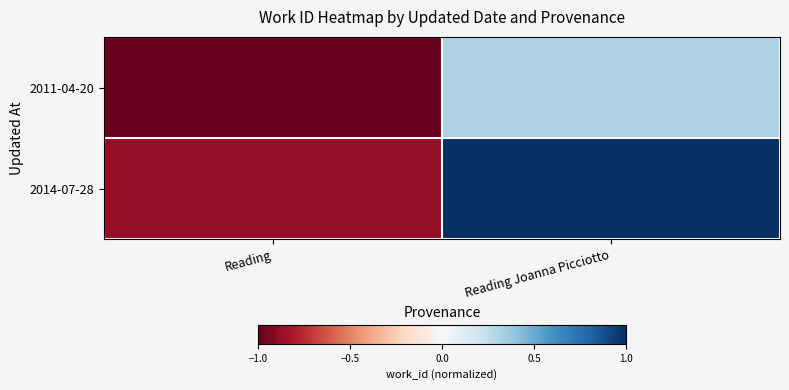

Which series changed the most between Reading and Reading Joanna Picciotto?

2014-07-28